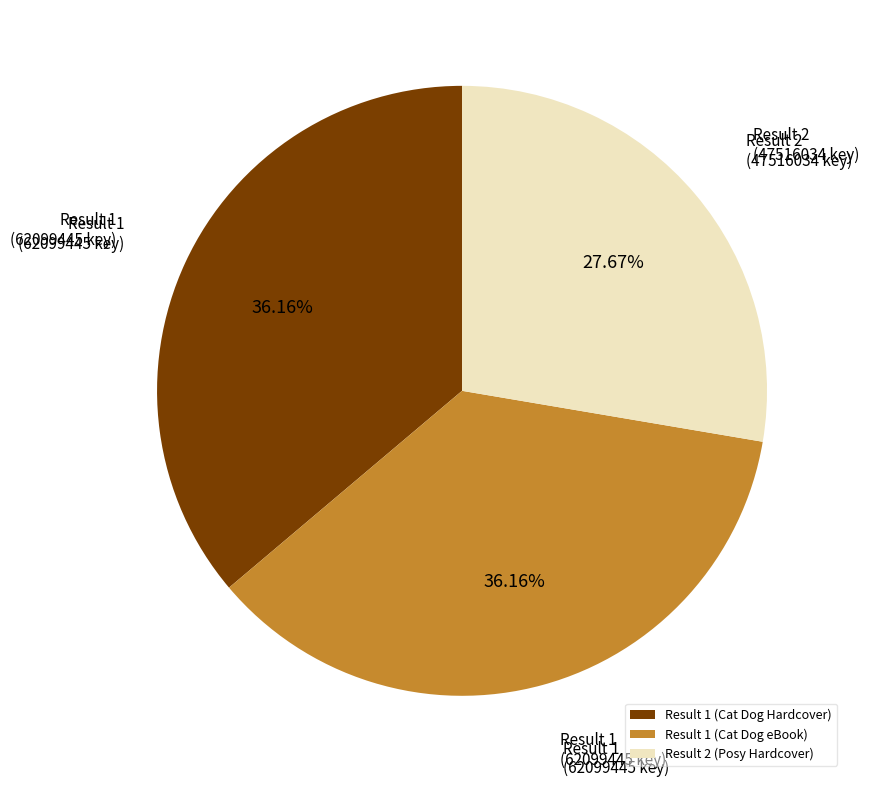

Count the number of slices in the pie.

3